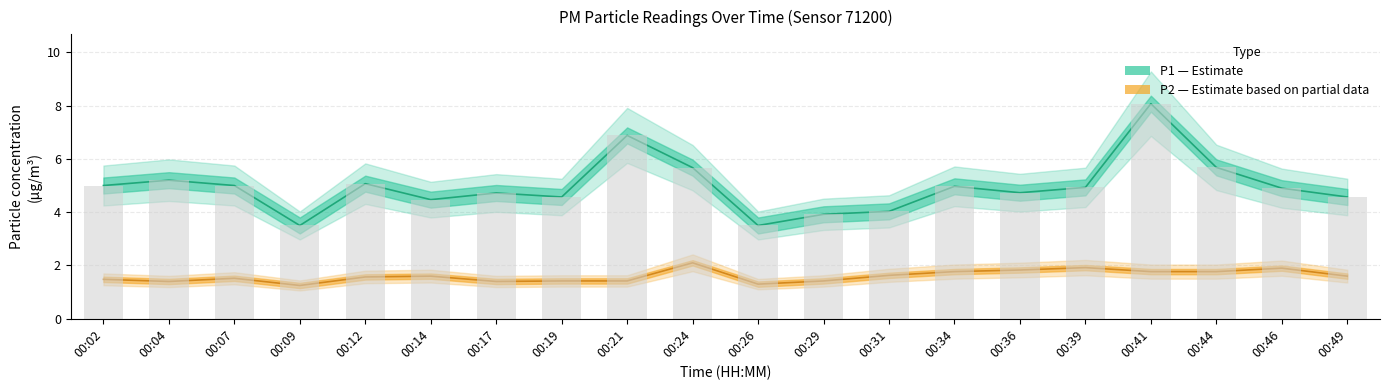

Reading left to right, transcribe all the data shown in this chart.

P1: 5.0	5.2	5.0	3.5	5.1	4.5	4.7	4.6	6.9	5.7	3.5	3.9	4.0	5.0	4.7	4.9	8.1	5.7	4.9	4.6
P2: 1.5	1.4	1.5	1.2	1.6	1.6	1.4	1.4	1.4	2.1	1.3	1.4	1.6	1.8	1.8	1.9	1.8	1.8	1.9	1.6